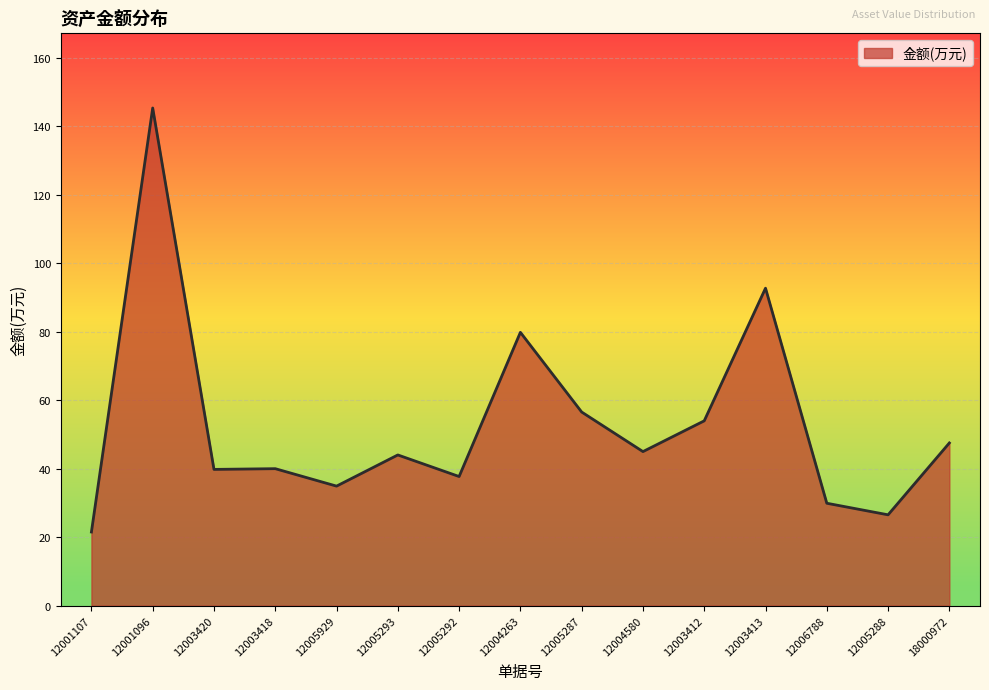

Is it true that the value at 12003418 is 54.2?

False